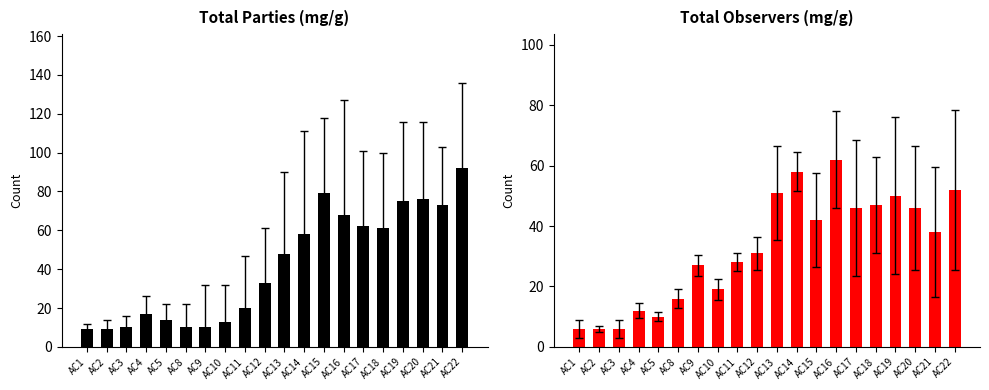

At AC15, list the series in order from smallest to largest.

Total Observers, Total Parties